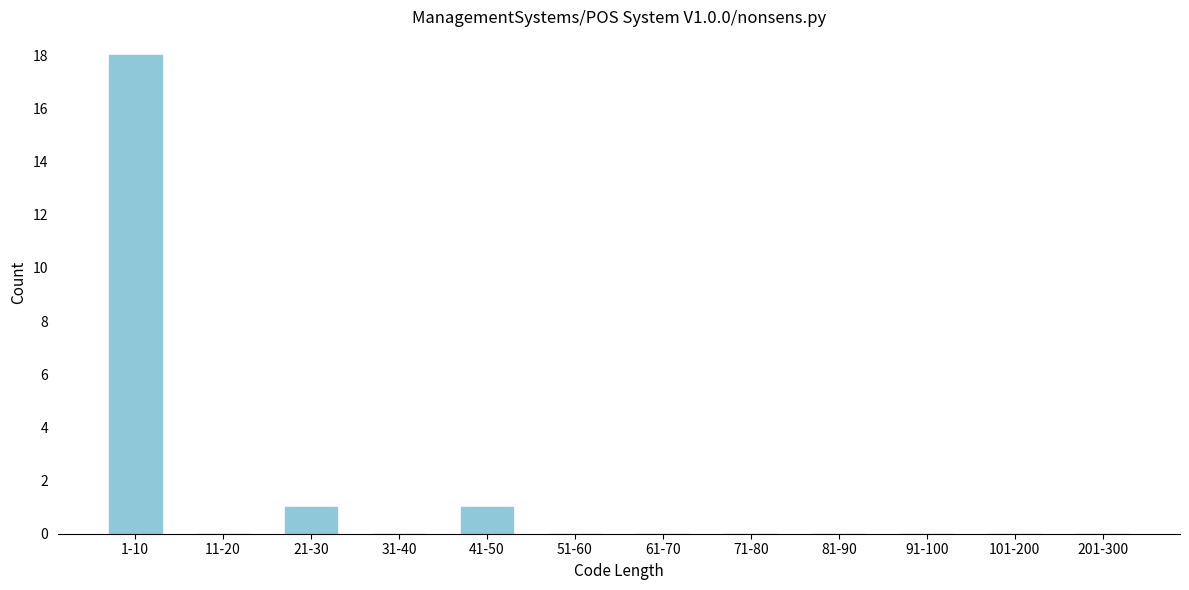

Reading left to right, extract all data points from this chart.

1-10=18	11-20=0	21-30=1	31-40=0	41-50=1	51-60=0	61-70=0	71-80=0	81-90=0	91-100=0	101-200=0	201-300=0